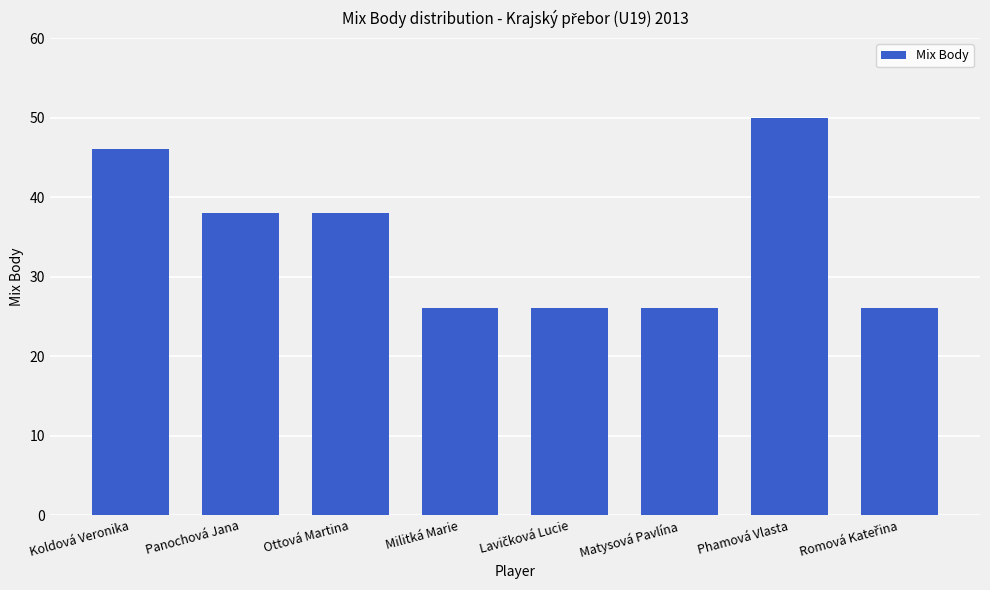

Where does the data first go above 38?

Koldová Veronika